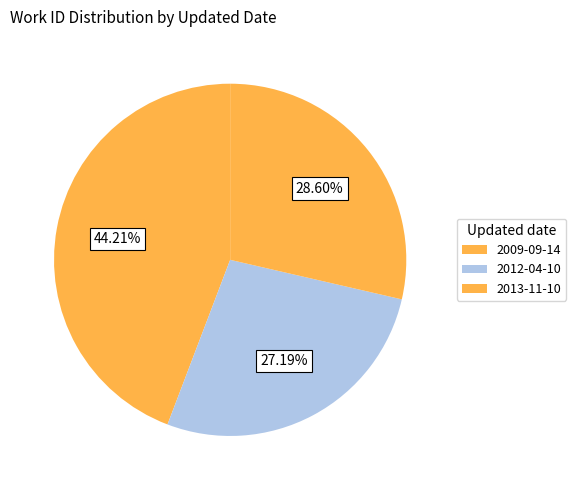

What is the ratio of the value at 2012-04-10 to the value at 2013-11-10?

1.0